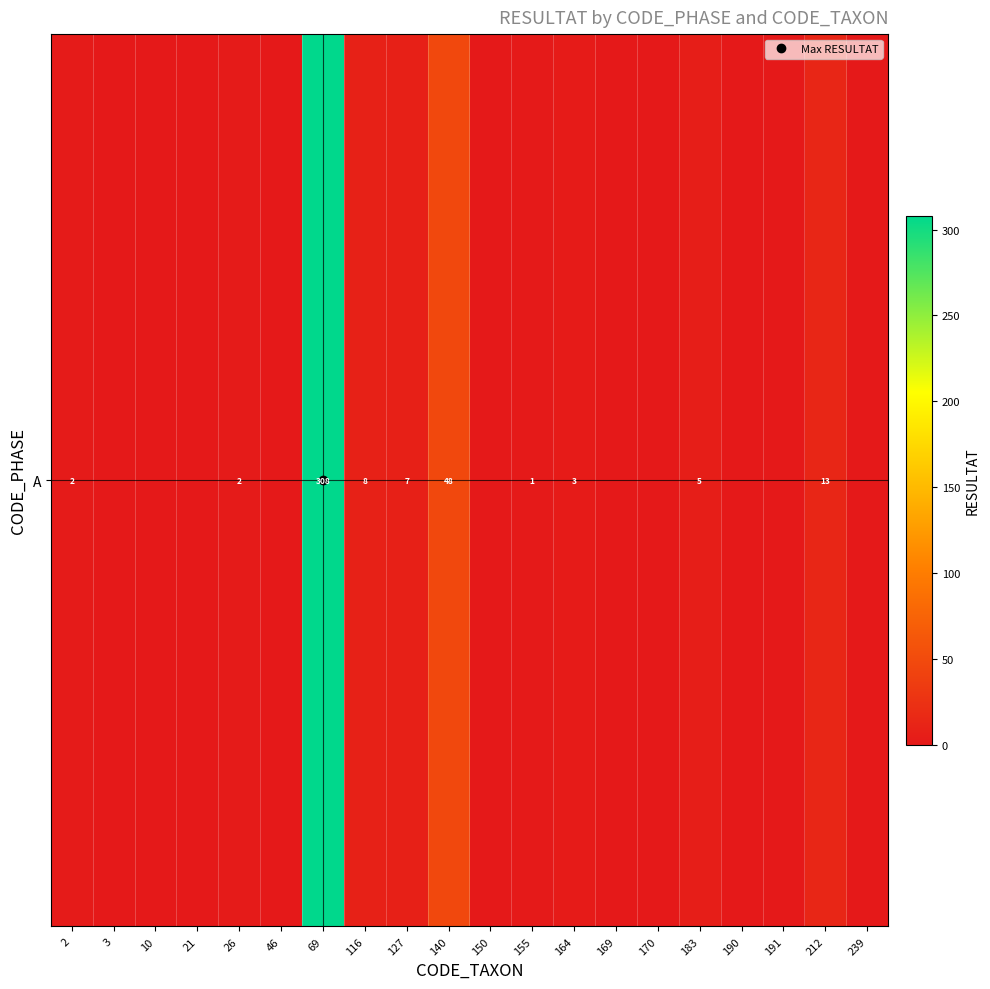

Where does the data first go above 1?

2